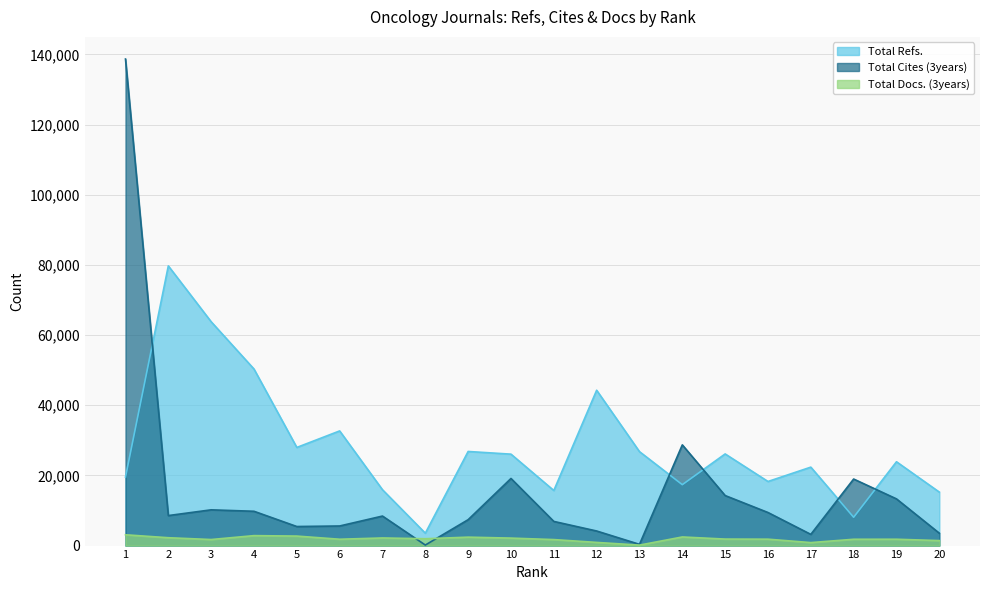

What is the difference between the Total Docs. (3years) values at 11 and 15?

144